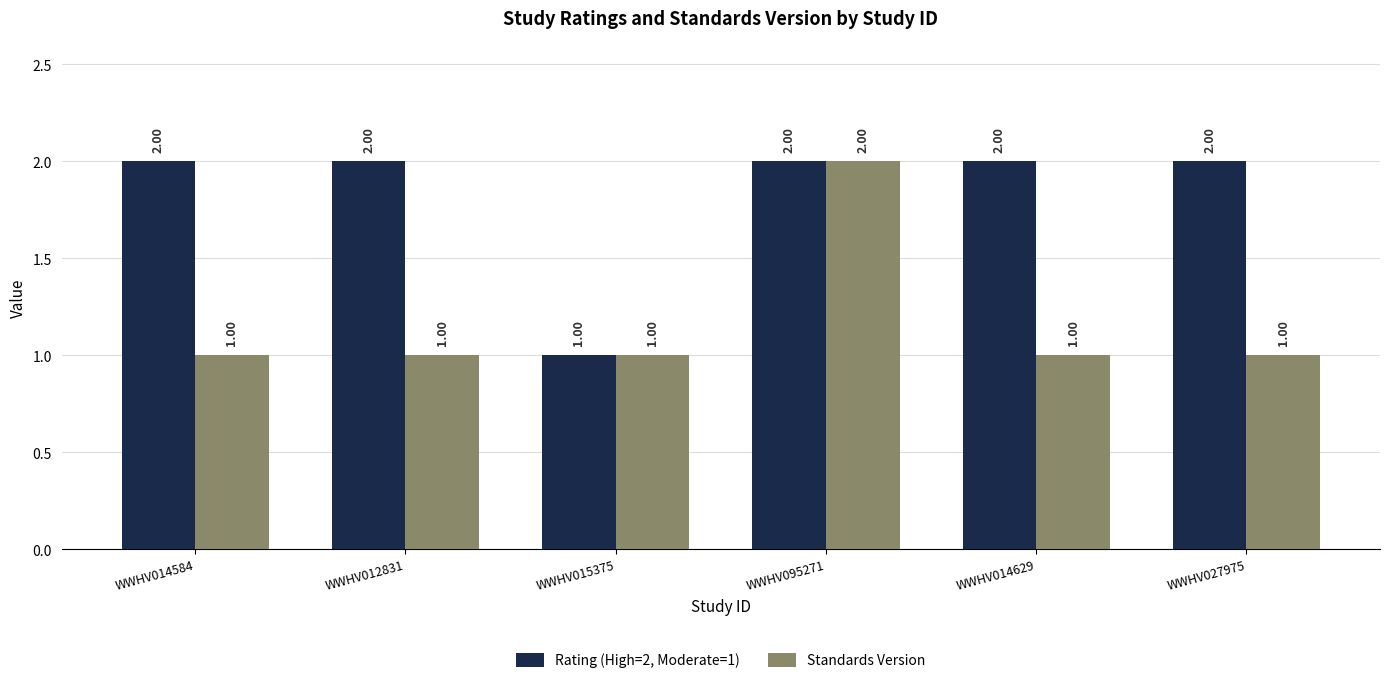

The Standards Version series shows 1 at WWHV014629. True or false?

True